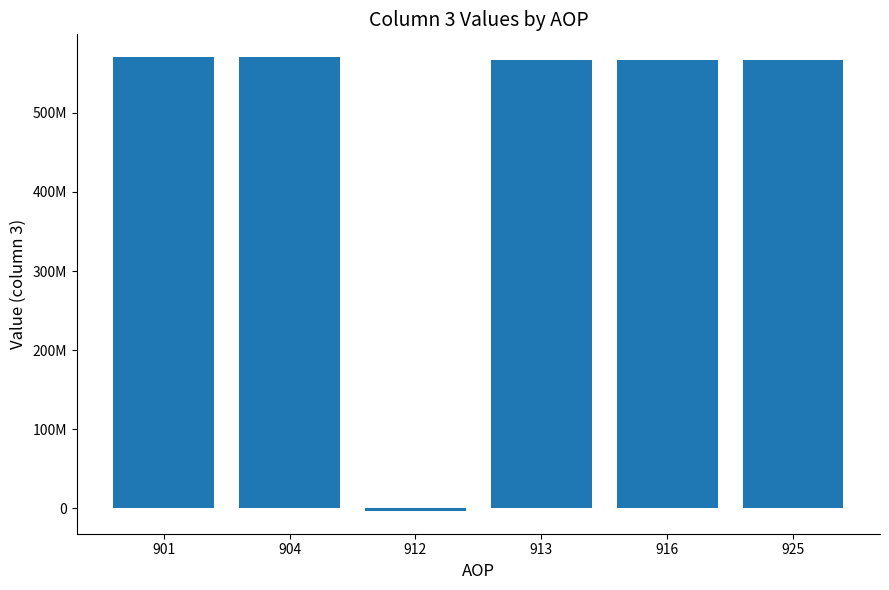

Reading left to right, what are all the values shown in this chart?

570732283	570732283	-3573081	567159202	567159202	567159202